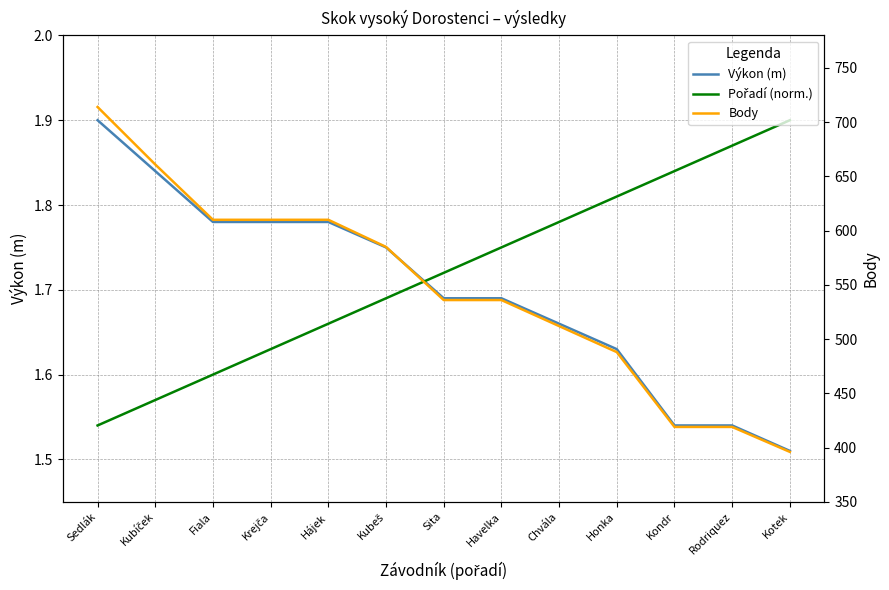

Rank the categories by Výkon (m) value from highest to lowest.

Sedlák, Kubíček, Fiala, Krejča, Hájek, Kubeš, Sita, Havelka, Chvála, Honka, Kondr, Rodriquez, Kotek